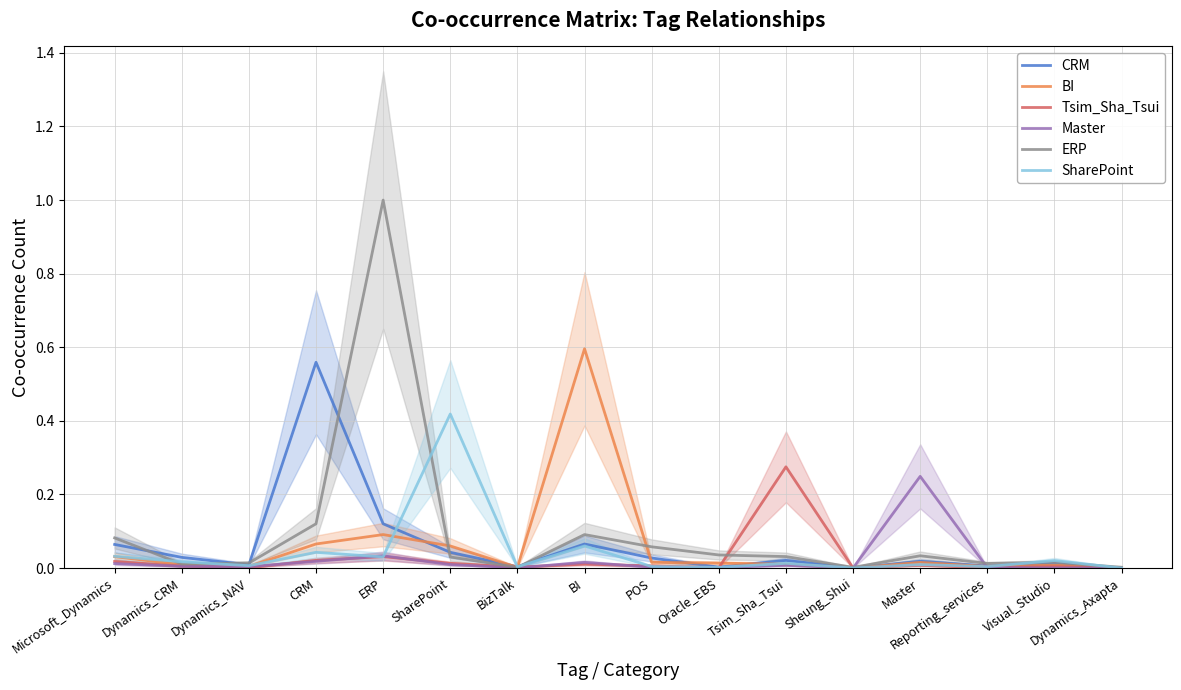

Between ERP and Oracle_EBS, which series saw the biggest shift?

ERP